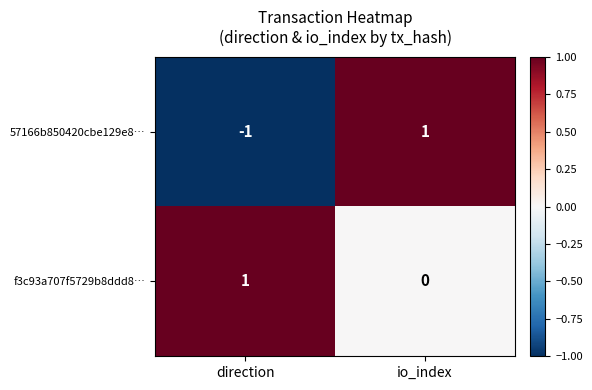

Which series has the largest total across all categories?

f3c93a707f5729b8ddd8…